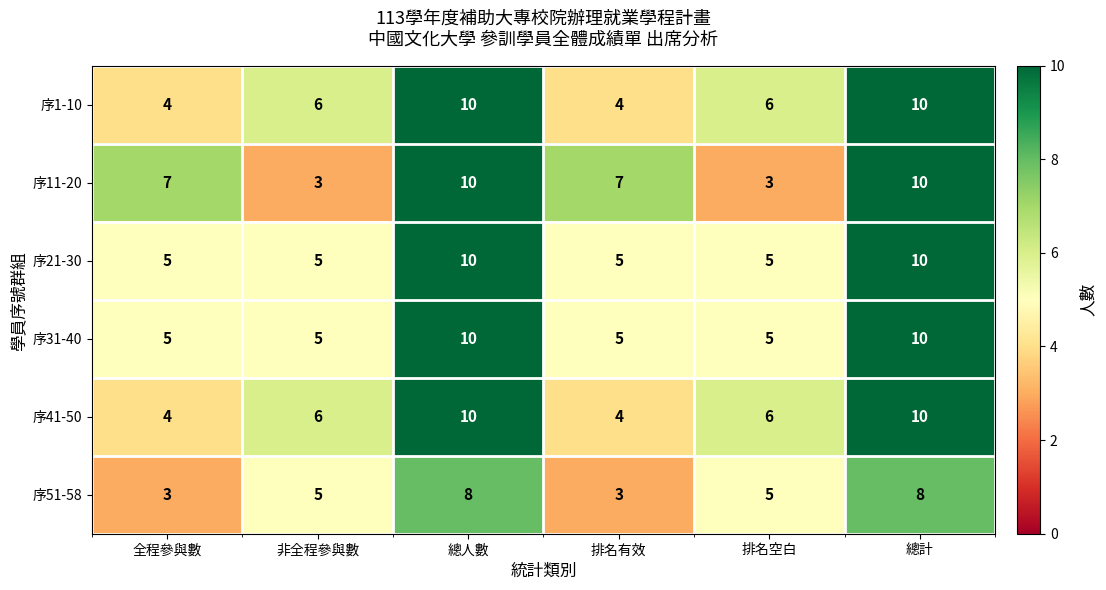

True or false: 序1-10 has a value of 9 at 排名空白.

False